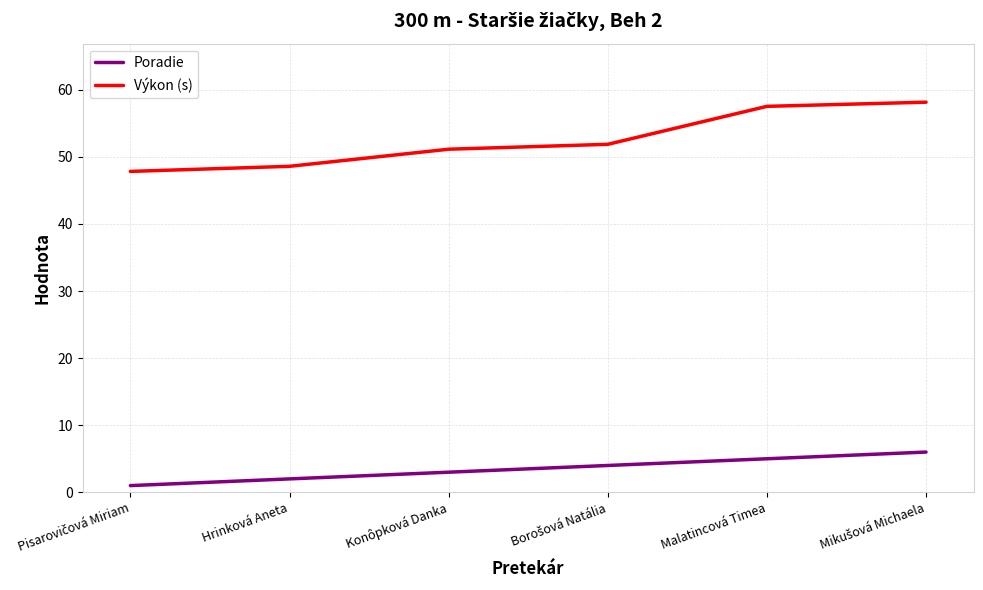

What is the difference between the second highest and second lowest values in the Výkon (s) series?

8.9